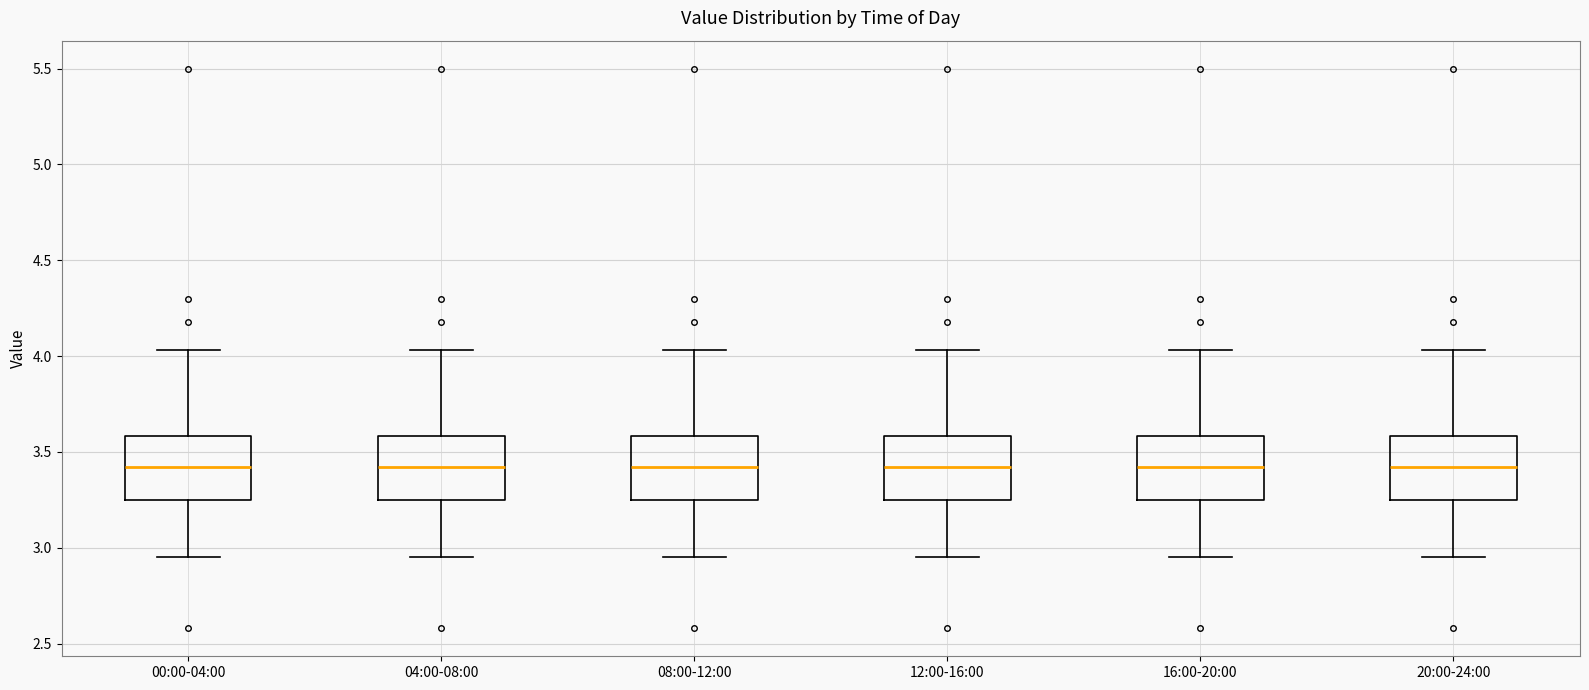

Where is the lower edge of the box for 00:00-04:00 on the y-axis? The values are not printed on the chart, so give them approximately, as read against the axis.

3.25